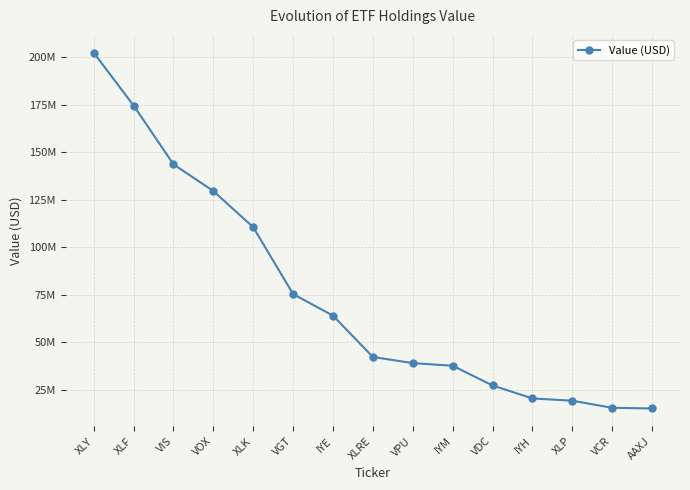

What is the value of the 3rd point from the left?

143587489